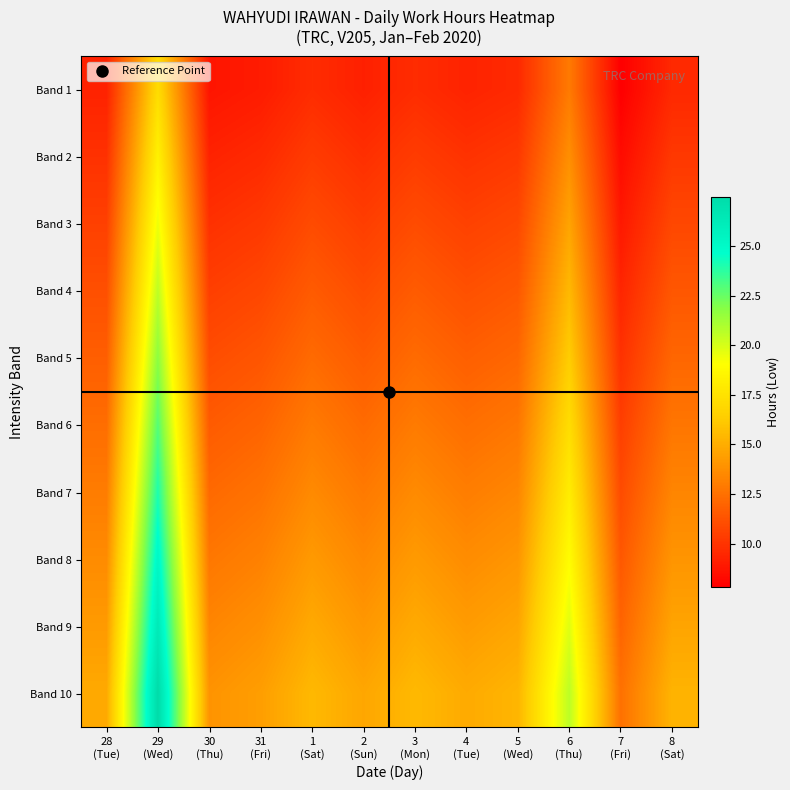

What is the minimum value shown in the chart?

7.8